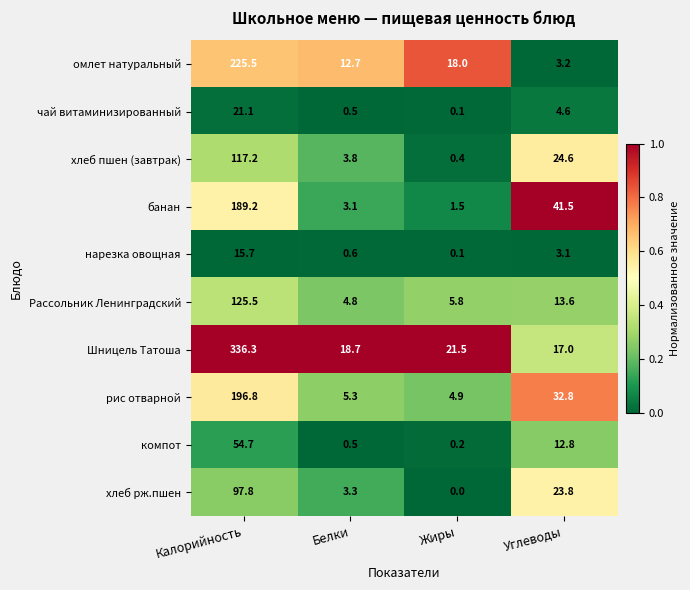

How many series are shown in this chart?

10